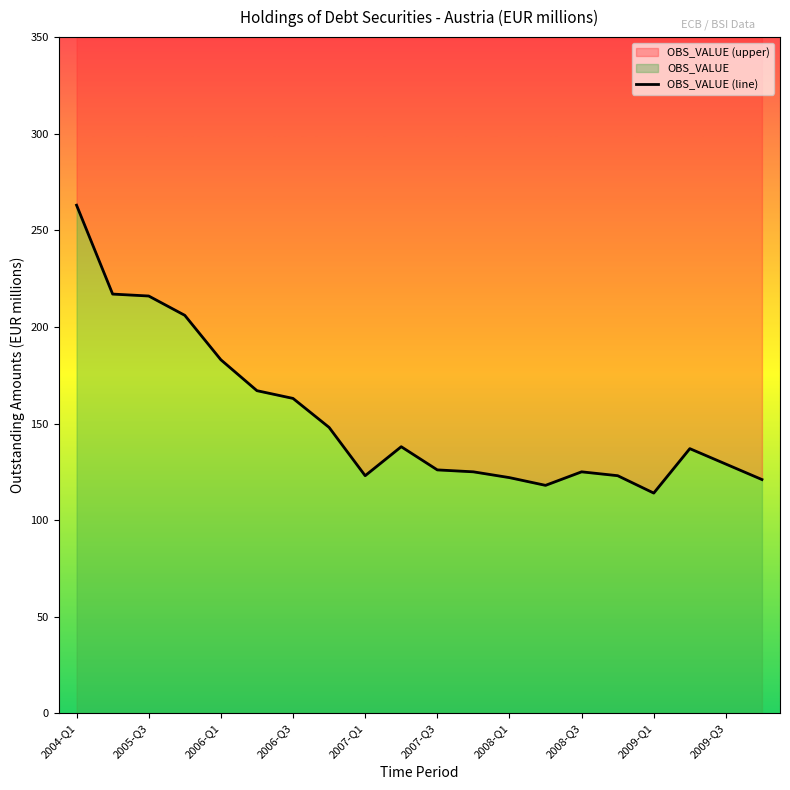

Between 2007-Q3 and 2008-Q1, which is larger?

2007-Q3